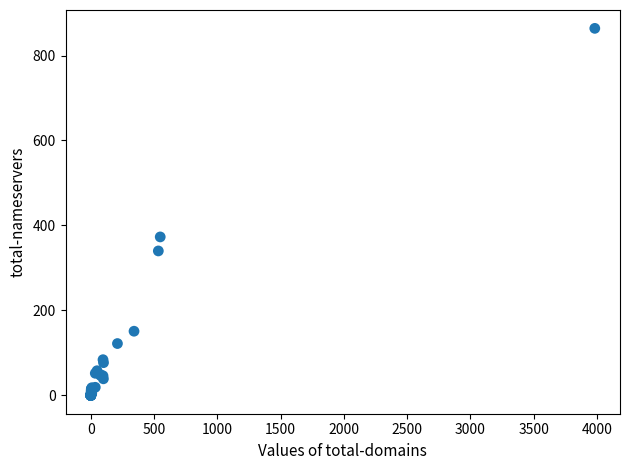

What Y value in the scatter plot is closest to 432?

373